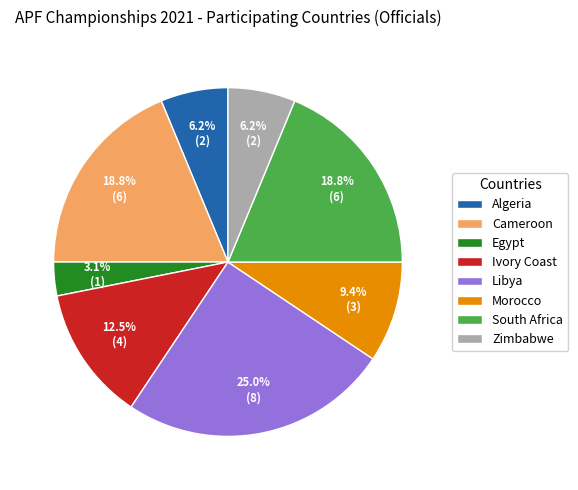

Does any single category account for the majority?

No